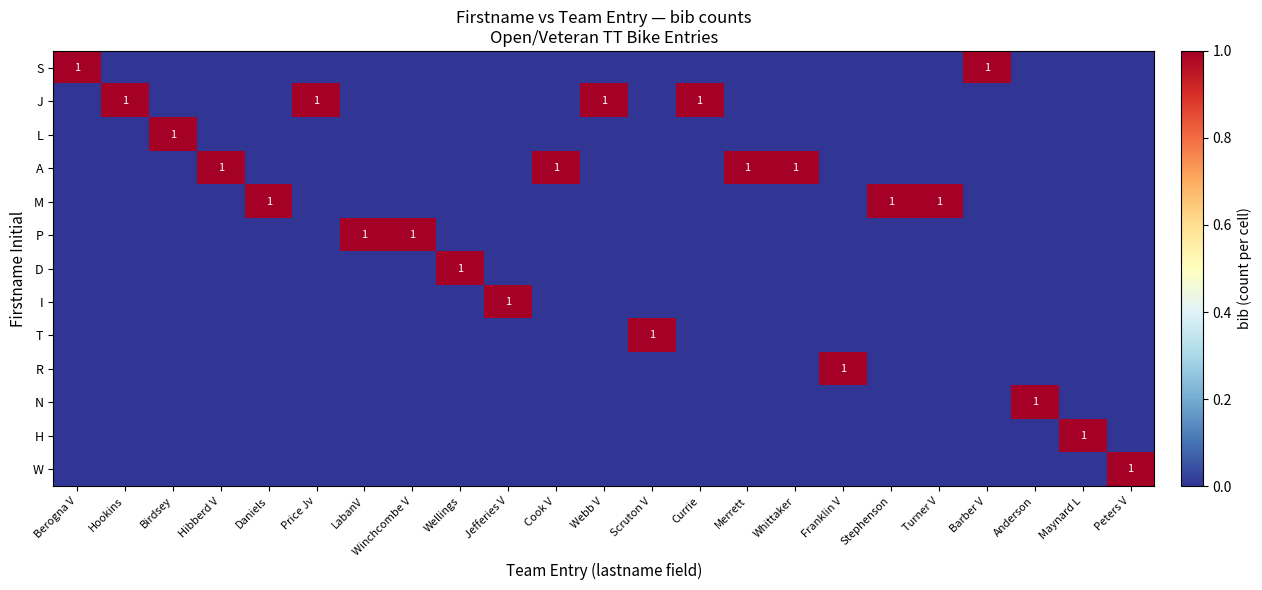

List the labels in order of A value, smallest first.

Berogna V, Hookins, Birdsey, Daniels, Price Jv, LabanV, Winchcombe V, Wellings, Jefferies V, Webb V, Scruton V, Currie, Franklin V, Stephenson, Turner V, Barber V, Anderson, Maynard L, Peters V, Hibberd V, Cook V, Merrett, Whittaker